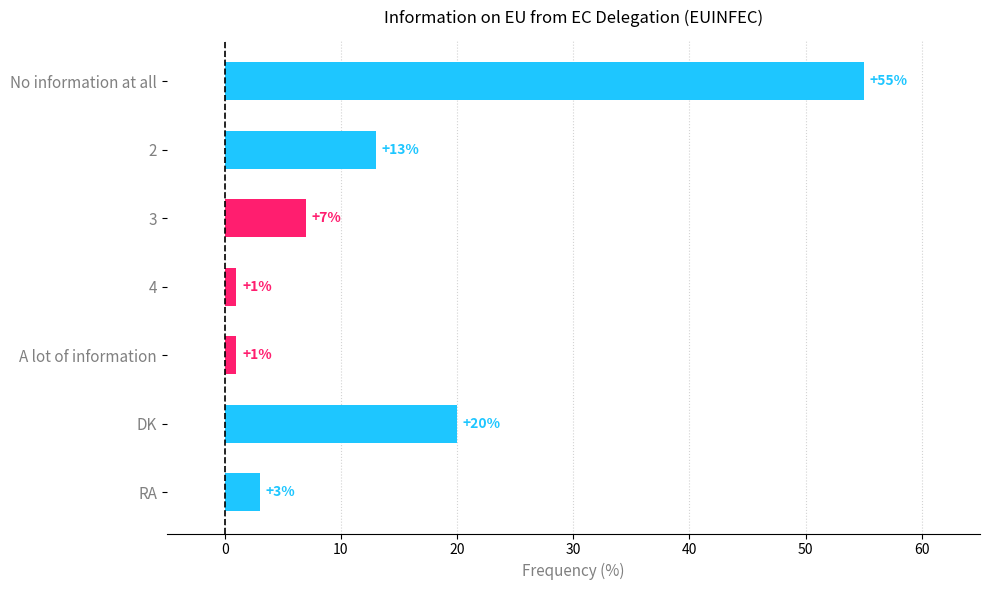

What is the change in value from 2 to A lot of information?

-12